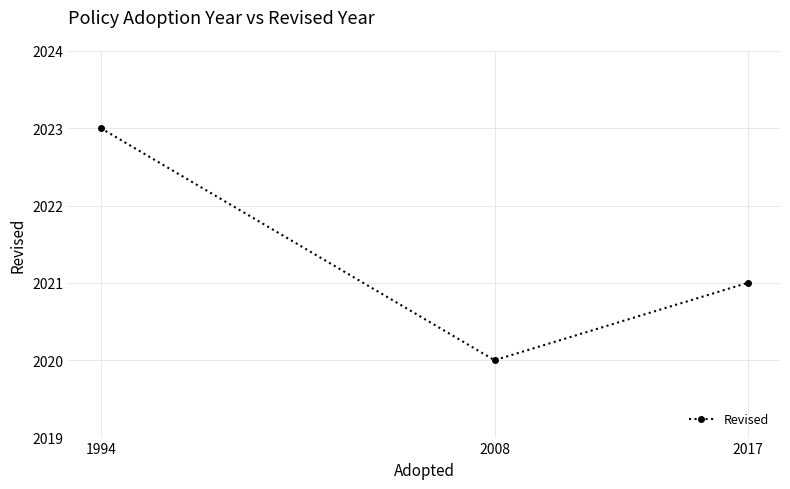

Reading right to left, transcribe all the data shown in this chart.

2021	2020	2023